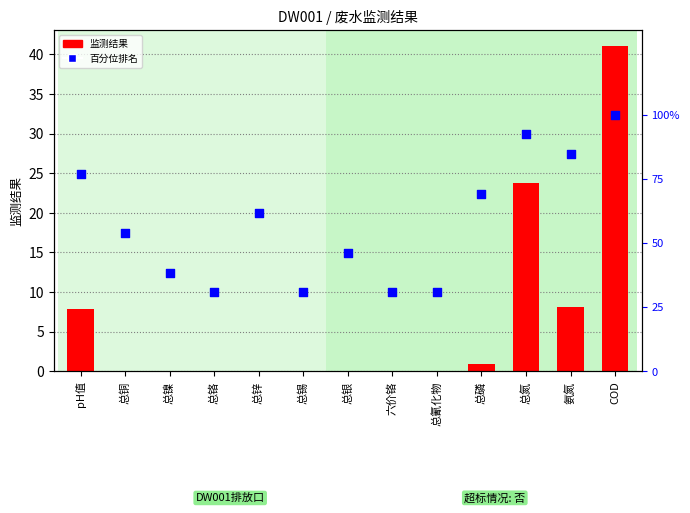

What is the total value across all series at 六价铬?

30.8